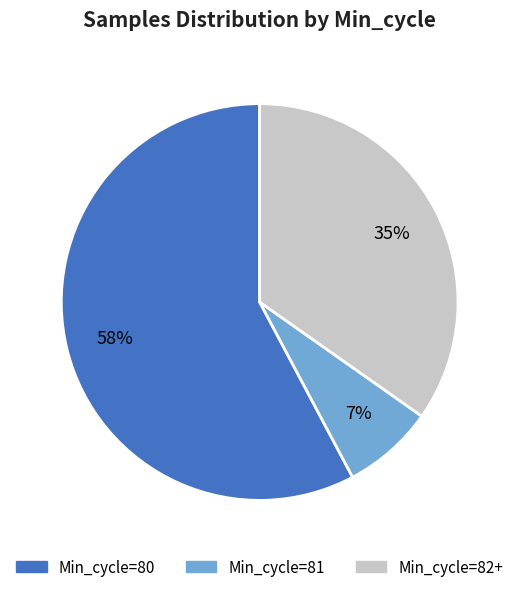

Is there a majority slice in this chart?

Yes